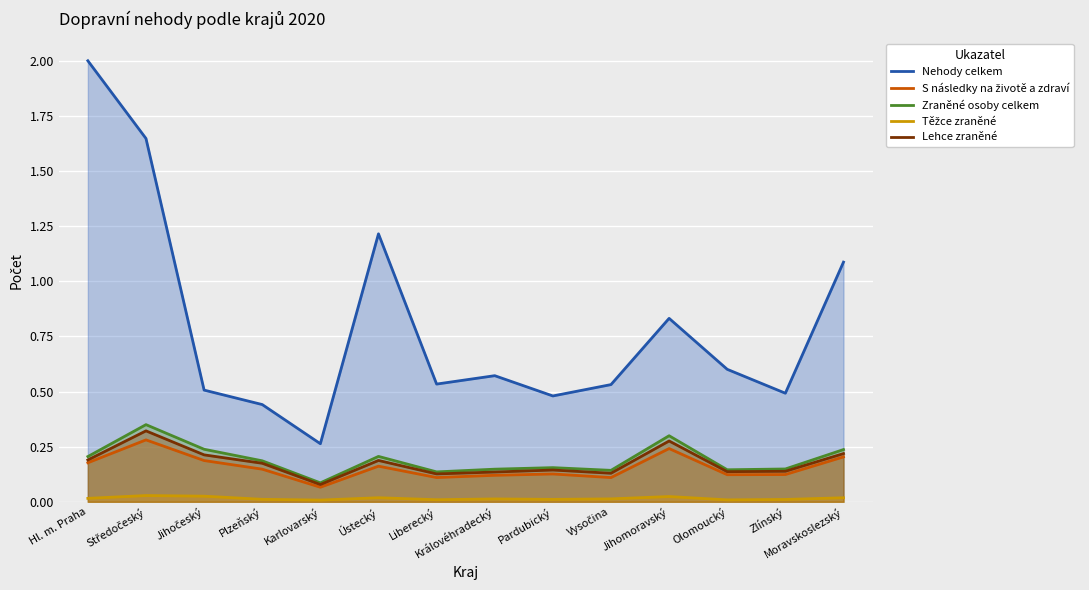

Which series has the widest spread of values?

Nehody celkem